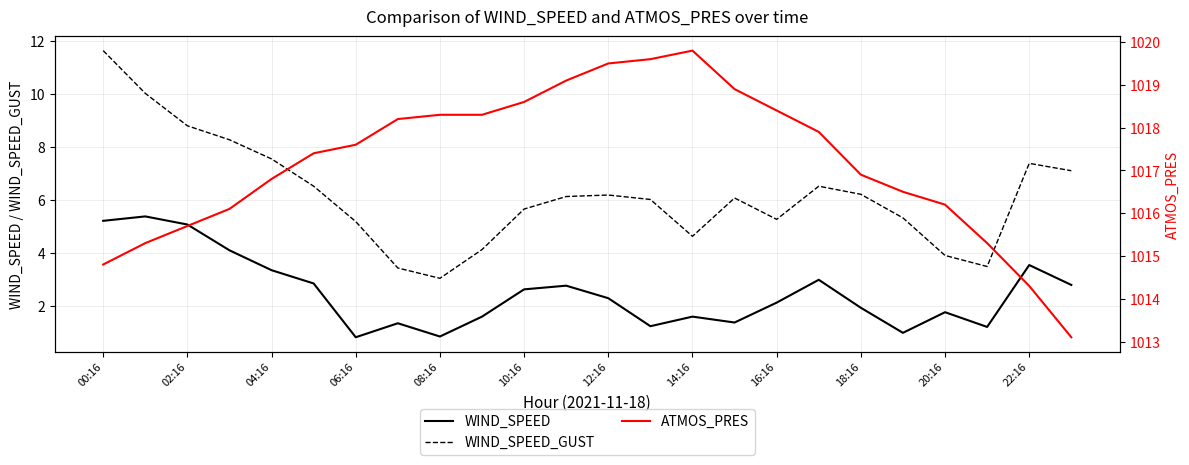

Which series has the largest total across all categories?

ATMOS_PRES